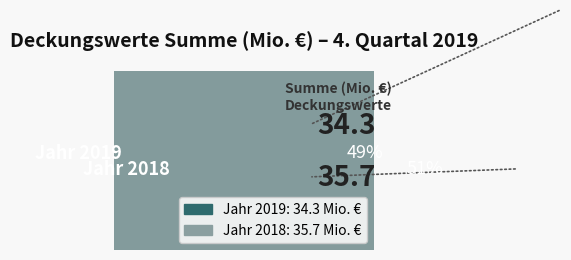

The Estland slice represents 1% of the pie. True or false?

False